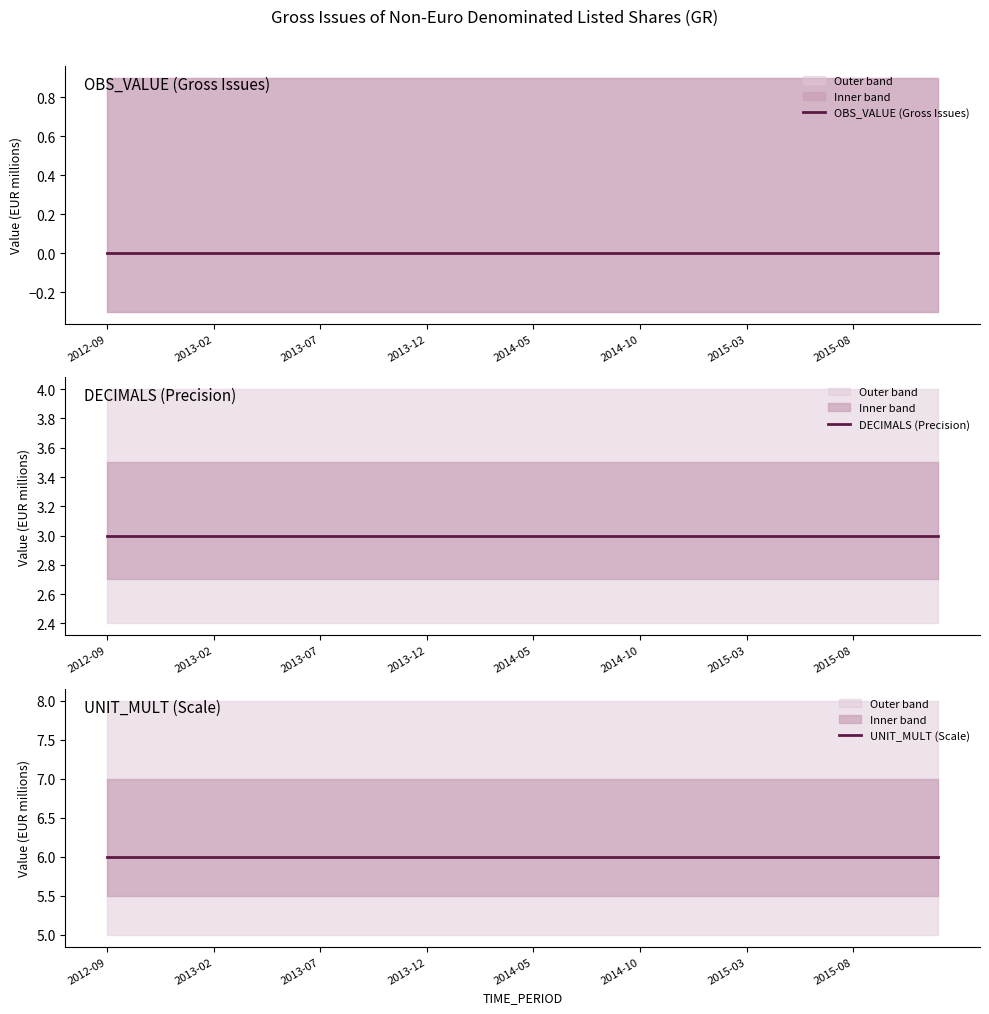

Reading left to right, what are all the values shown in this chart?

OBS_VALUE (Gross Issues): 0	0	0	0	0	0	0	0	0	0	0	0	0	0	0	0	0	0	0	0	0	0	0	0	0	0	0	0	0	0	0	0	0	0	0	0	0	0	0	0
DECIMALS (Precision): 3	3	3	3	3	3	3	3	3	3	3	3	3	3	3	3	3	3	3	3	3	3	3	3	3	3	3	3	3	3	3	3	3	3	3	3	3	3	3	3
UNIT_MULT (Scale): 6	6	6	6	6	6	6	6	6	6	6	6	6	6	6	6	6	6	6	6	6	6	6	6	6	6	6	6	6	6	6	6	6	6	6	6	6	6	6	6